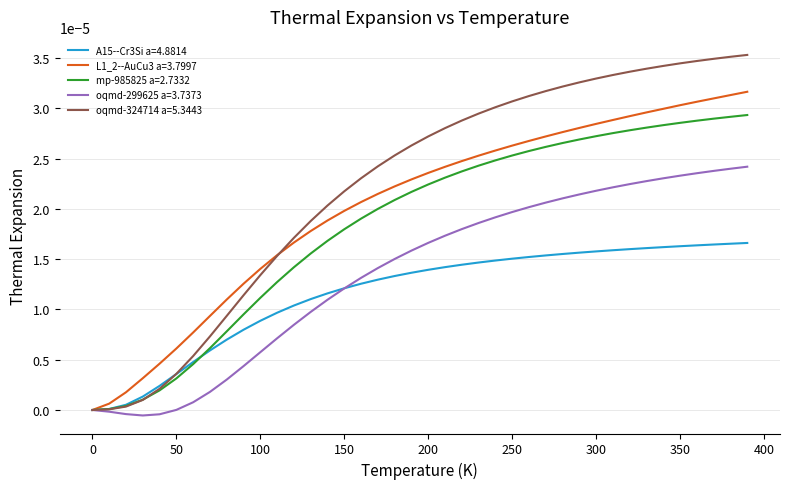

Which series has the largest range (max minus min)?

oqmd-324714 a=5.3443